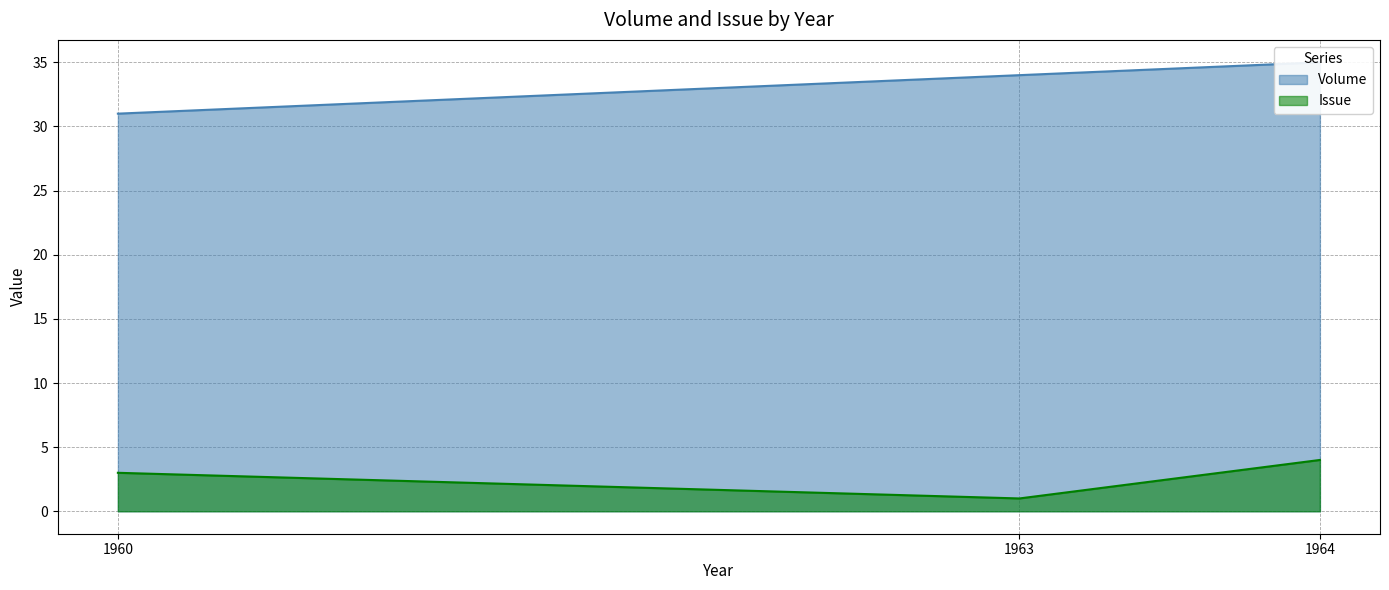

How many lines are shown in the chart?

2